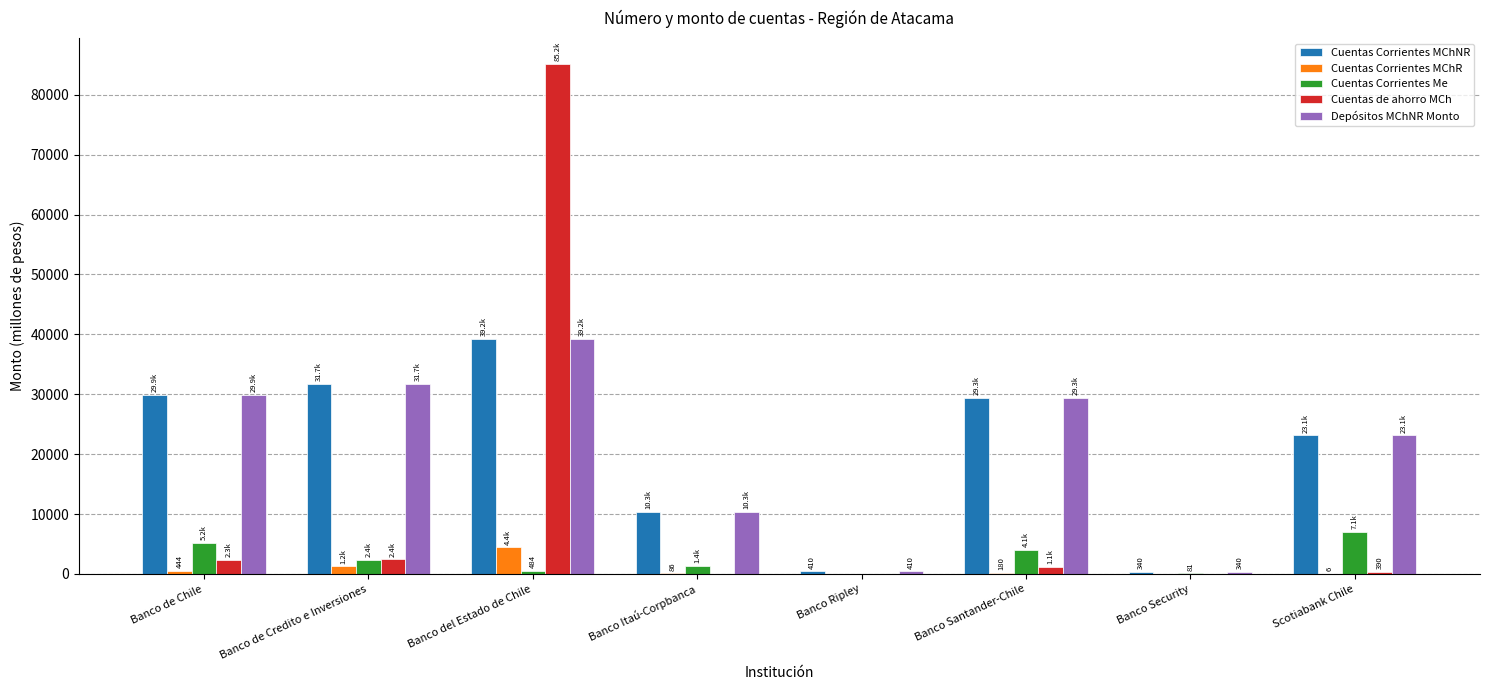

At which category is the sum across all series the highest?

Banco del Estado de Chile